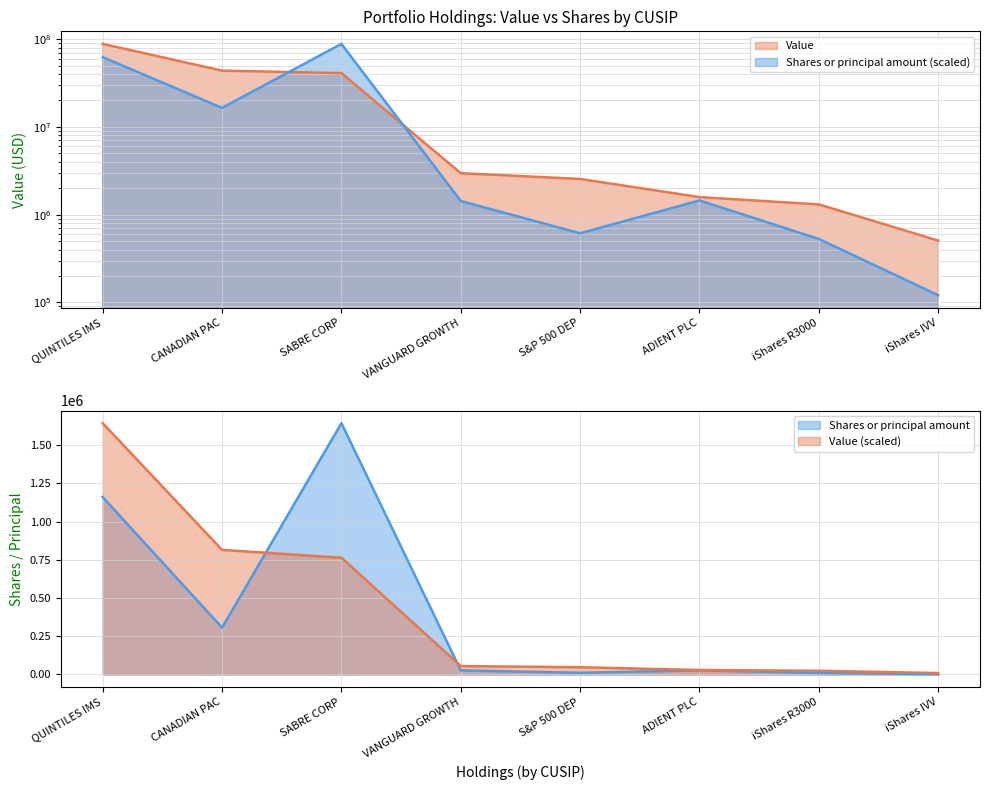

Rank the series by their maximum value, from highest to lowest.

Value, Shares or principal amount